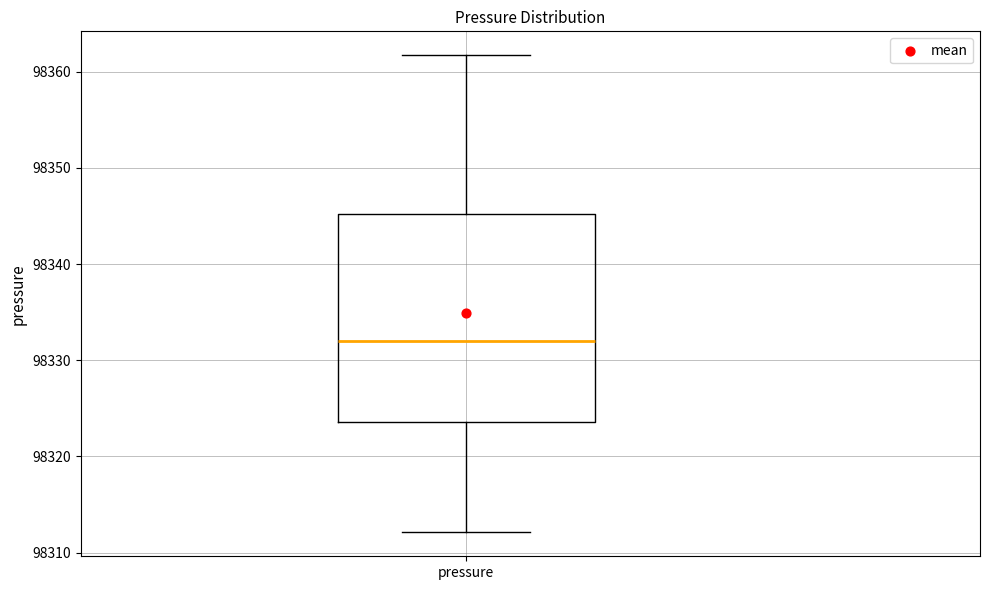

Transcribe this box plot: give where the median line is, the range the box spans, and where the two whiskers end, as read against the y-axis. The values are not printed on the chart, so give them approximately, as read against the axis.

median 98332, box 98324 to 98345, whiskers 98312 to 98362